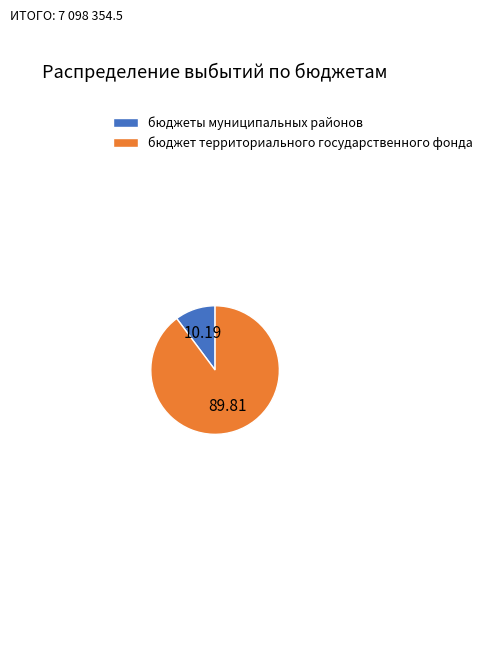

Which slice represents more than half of the pie?

бюджет территориального государственного фонда